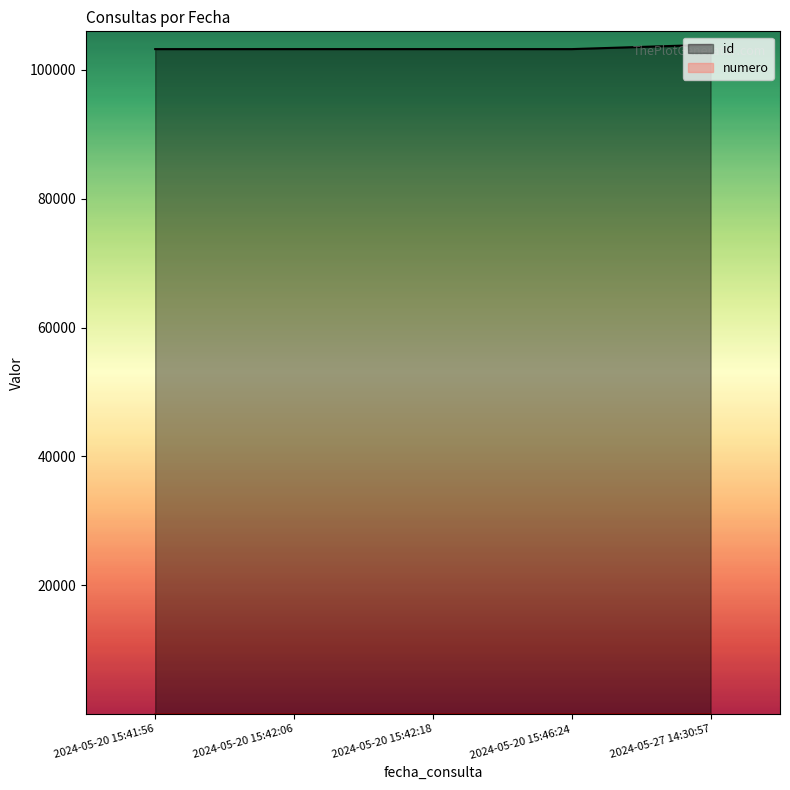

Between 2024-05-20 15:42:18 and 2024-05-27 14:30:57, which series saw the biggest shift?

id